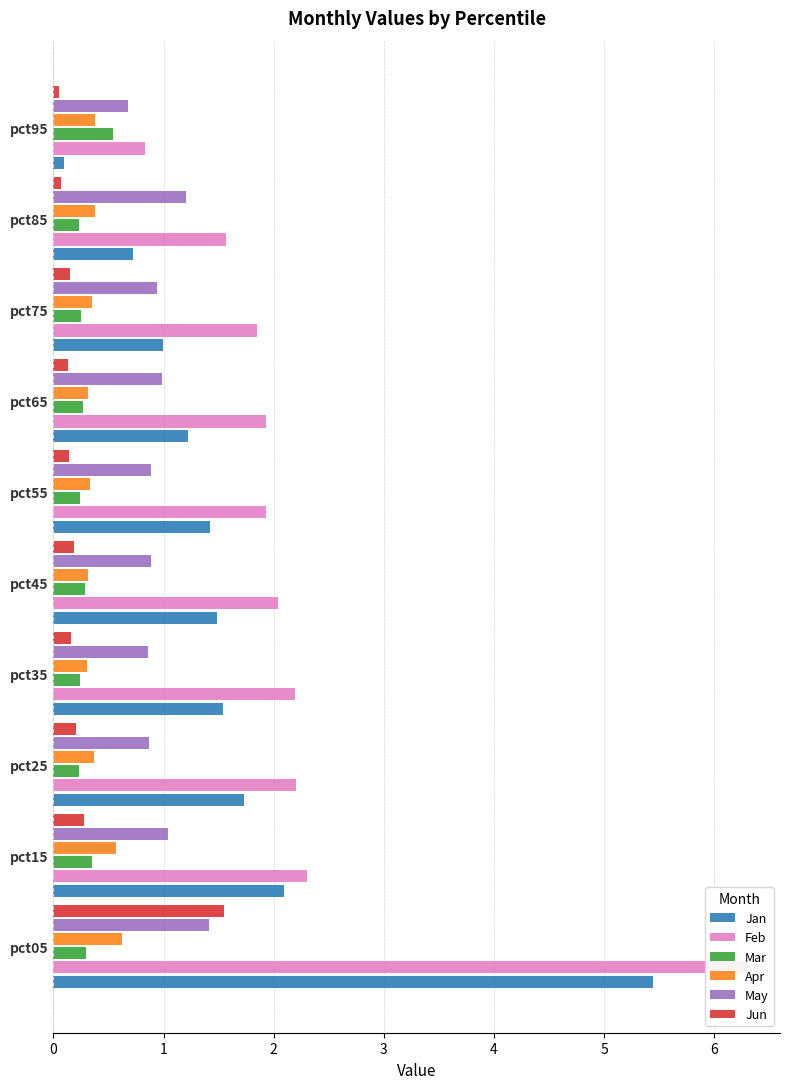

Which series has the largest range (max minus min)?

Feb